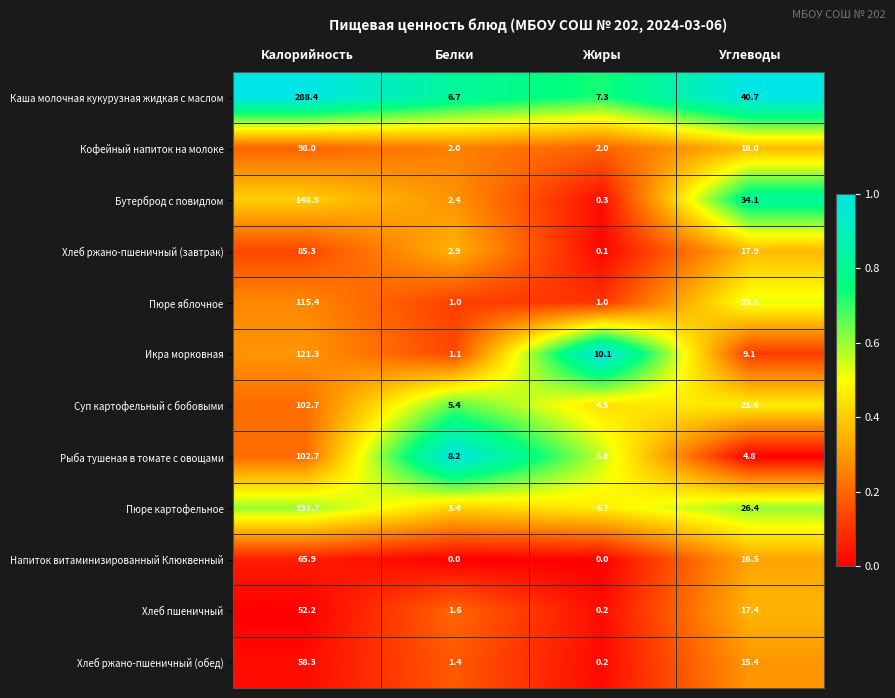

Is it true that Пюре картофельное equals 4.7 at Жиры?

True